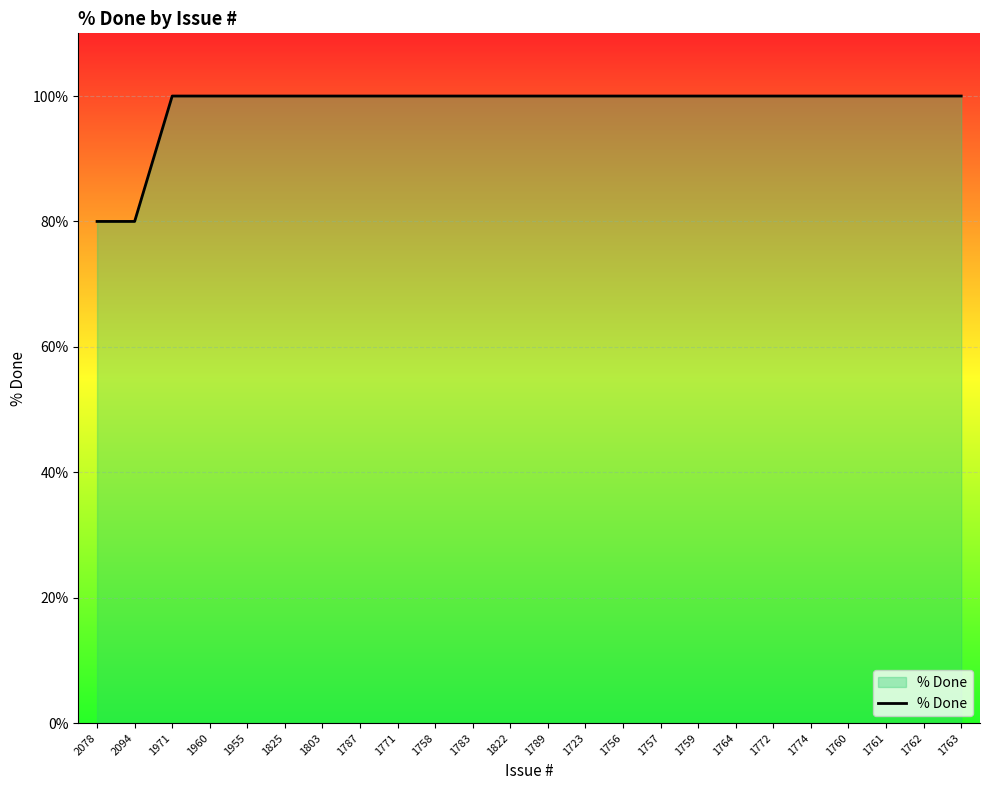

What is the difference between the maximum and minimum values?

20